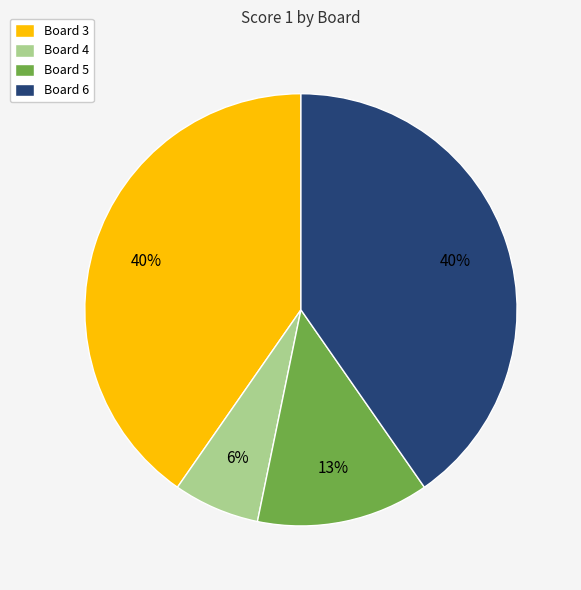

What is the smallest slice in the pie chart?

Board 4